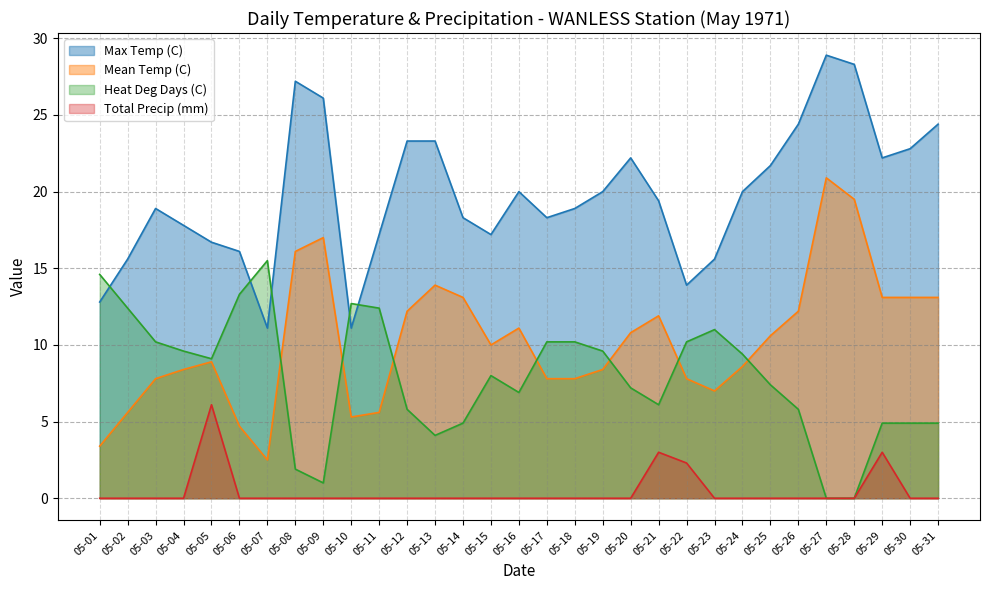

Reading left to right, transcribe all the data shown in this chart.

Max Temp (C): 12.8	15.6	18.9	17.8	16.7	16.1	11.1	27.2	26.1	11.1	17.2	23.3	23.3	18.3	17.2	20.0	18.3	18.9	20.0	22.2	19.4	13.9	15.6	20.0	21.7	24.4	28.9	28.3	22.2	22.8	24.4
Mean Temp (C): 3.4	5.6	7.8	8.4	8.9	4.7	2.5	16.1	17.0	5.3	5.6	12.2	13.9	13.1	10.0	11.1	7.8	7.8	8.4	10.8	11.9	7.8	7.0	8.6	10.6	12.2	20.9	19.5	13.1	13.1	13.1
Heat Deg Days (C): 14.6	12.4	10.2	9.6	9.1	13.3	15.5	1.9	1.0	12.7	12.4	5.8	4.1	4.9	8.0	6.9	10.2	10.2	9.6	7.2	6.1	10.2	11.0	9.4	7.4	5.8	0.0	0.0	4.9	4.9	4.9
Total Precip (mm): 0.0	0.0	0.0	0.0	6.1	0.0	0.0	0.0	0.0	0.0	0.0	0.0	0.0	0.0	0.0	0.0	0.0	0.0	0.0	0.0	3.0	2.3	0.0	0.0	0.0	0.0	0.0	0.0	3.0	0.0	0.0